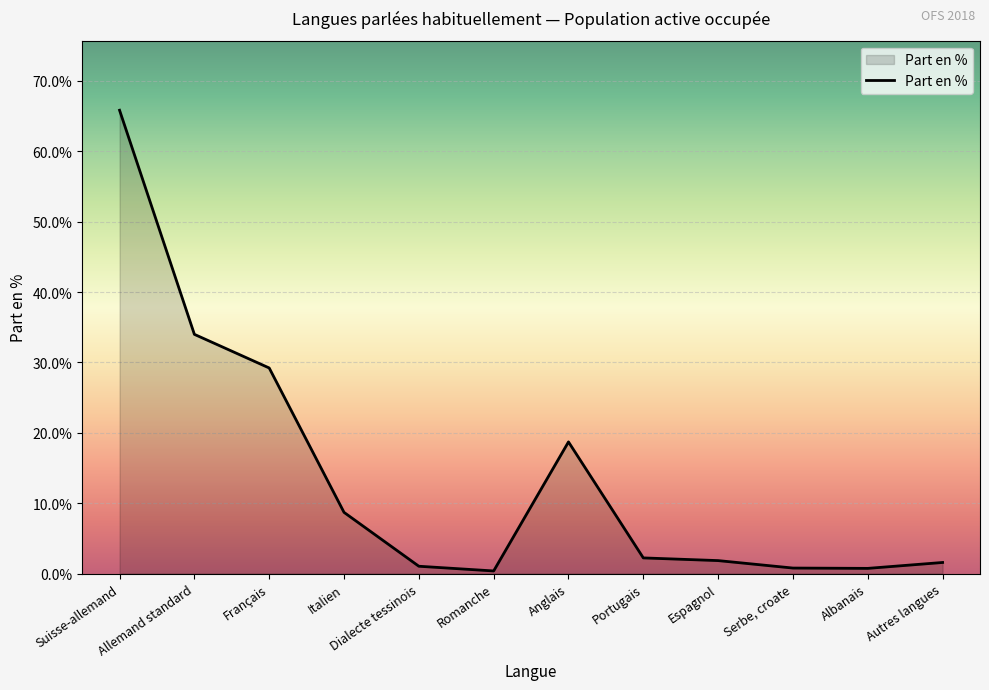

What is the greatest value displayed?

65.8